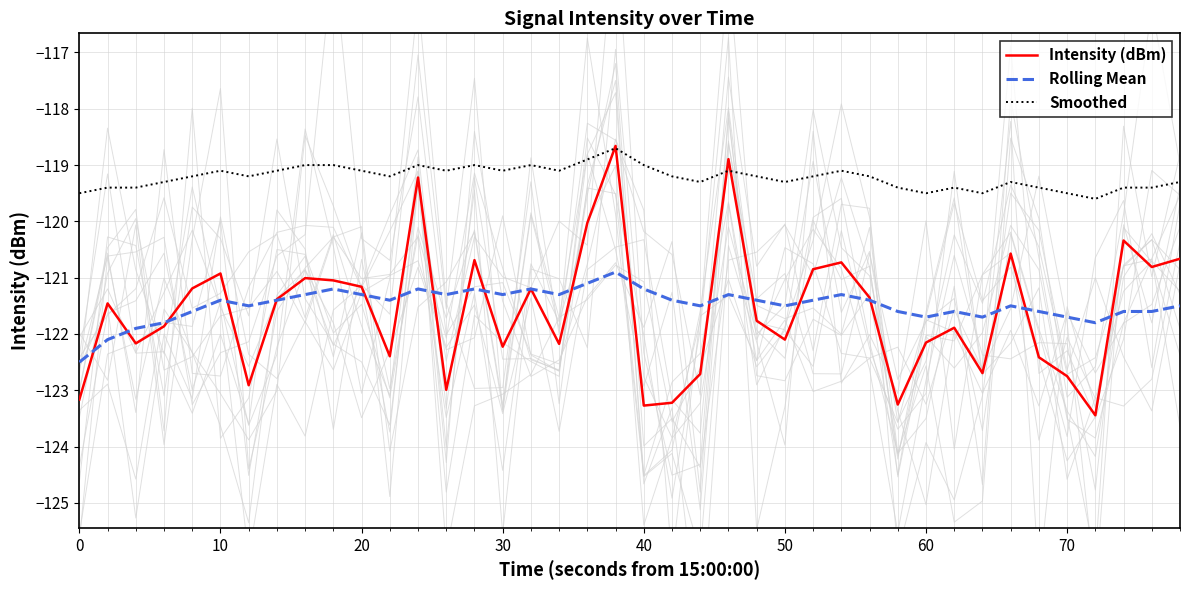

Does the chart have visible grid lines?

Yes